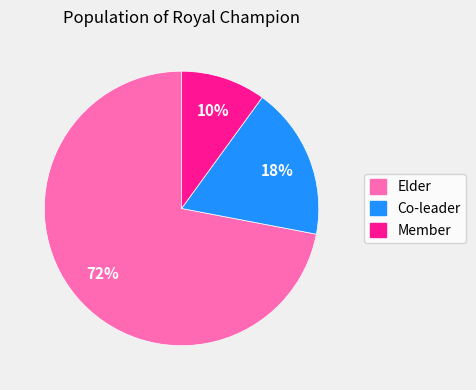

Is the sum of Member and Elder greater than half?

Yes